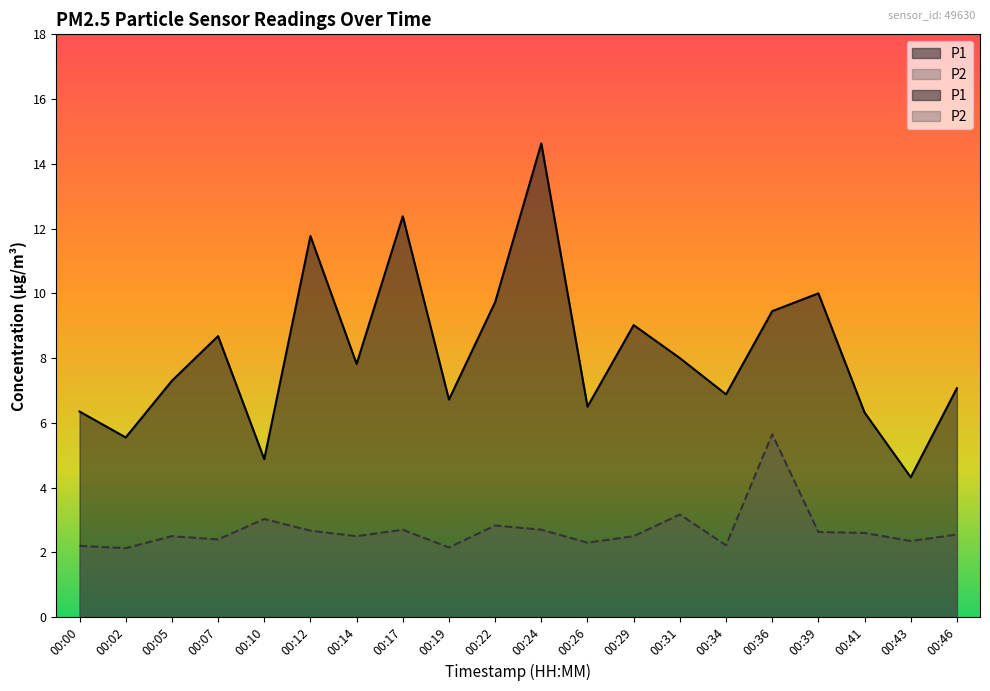

Reading left to right, what are all the values shown in this chart?

P1: 00:00=6.3	00:02=5.5	00:05=7.3	00:07=8.7	00:10=4.9	00:12=11.8	00:14=7.8	00:17=12.4	00:19=6.7	00:22=9.7	00:24=14.6	00:26=6.5	00:29=9.0	00:31=8.0	00:34=6.9	00:36=9.4	00:39=10.0	00:41=6.3	00:43=4.3	00:46=7.1
P2: 00:00=2.2	00:02=2.1	00:05=2.5	00:07=2.4	00:10=3.0	00:12=2.7	00:14=2.5	00:17=2.7	00:19=2.1	00:22=2.8	00:24=2.7	00:26=2.3	00:29=2.5	00:31=3.2	00:34=2.2	00:36=5.7	00:39=2.6	00:41=2.6	00:43=2.4	00:46=2.5